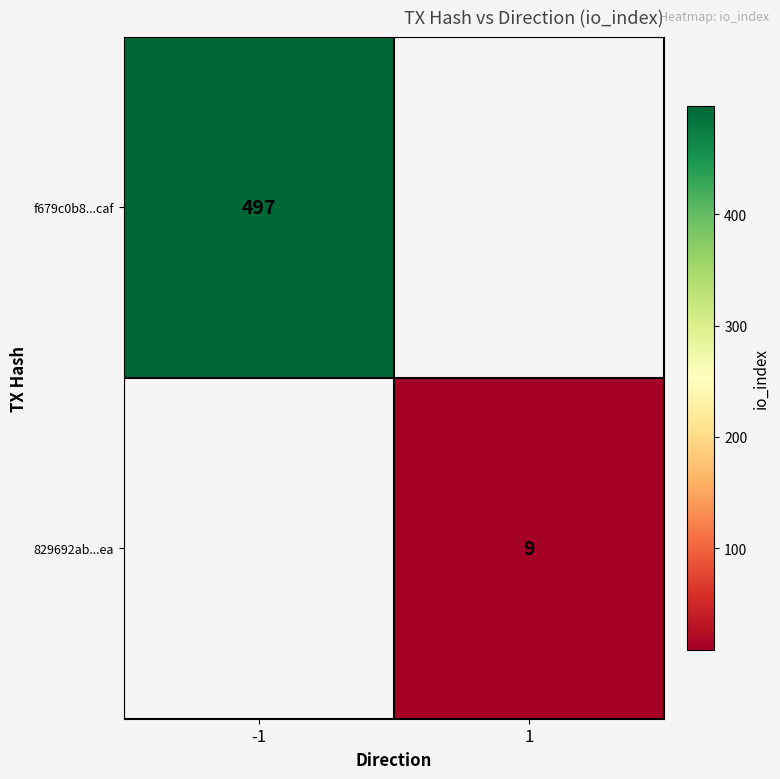

Is it true that f679c0b8...caf equals 497 at -1?

True